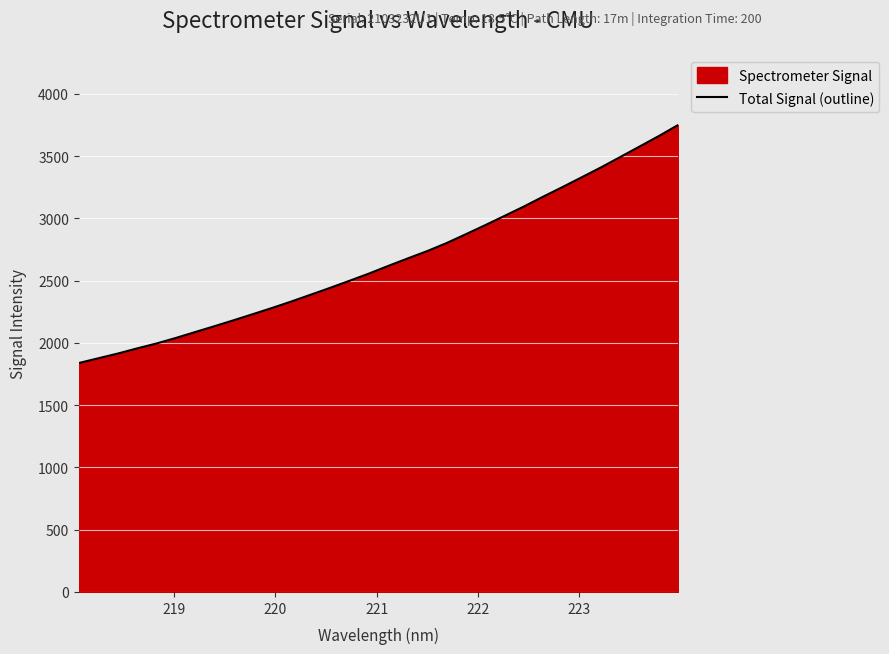

What is the difference between the maximum and minimum values?

1912.7